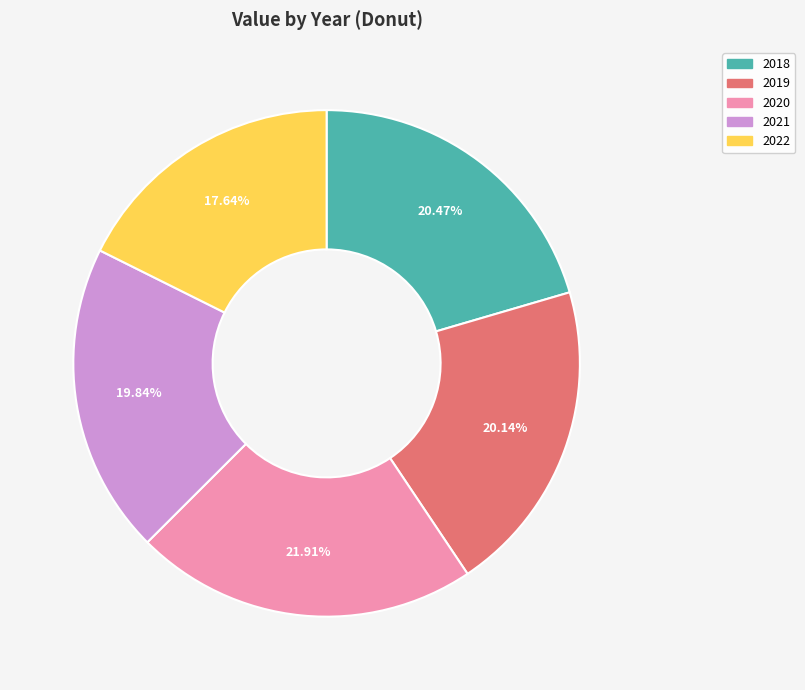

Count the number of slices in the pie.

5